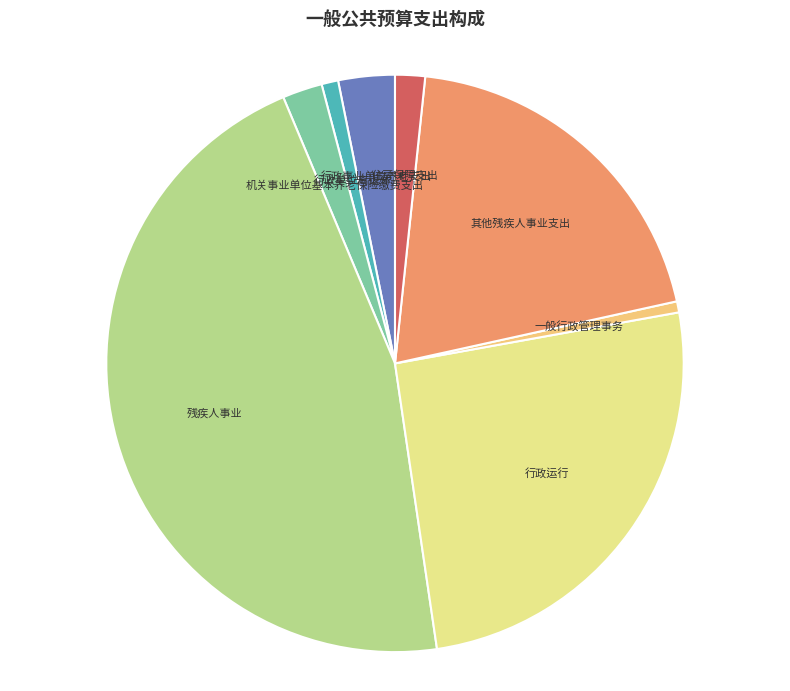

Does 机关事业单位基本养老保险缴费支出 account for over 50% of the chart?

No